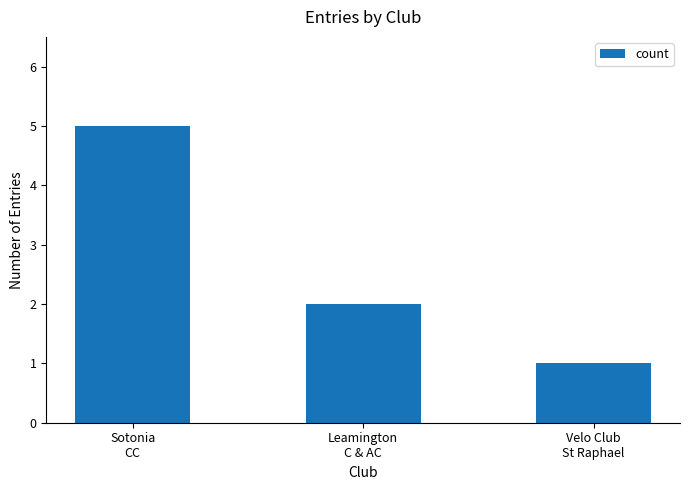

What is the difference between the values at Velo Club
St Raphael and Leamington
C & AC?

1